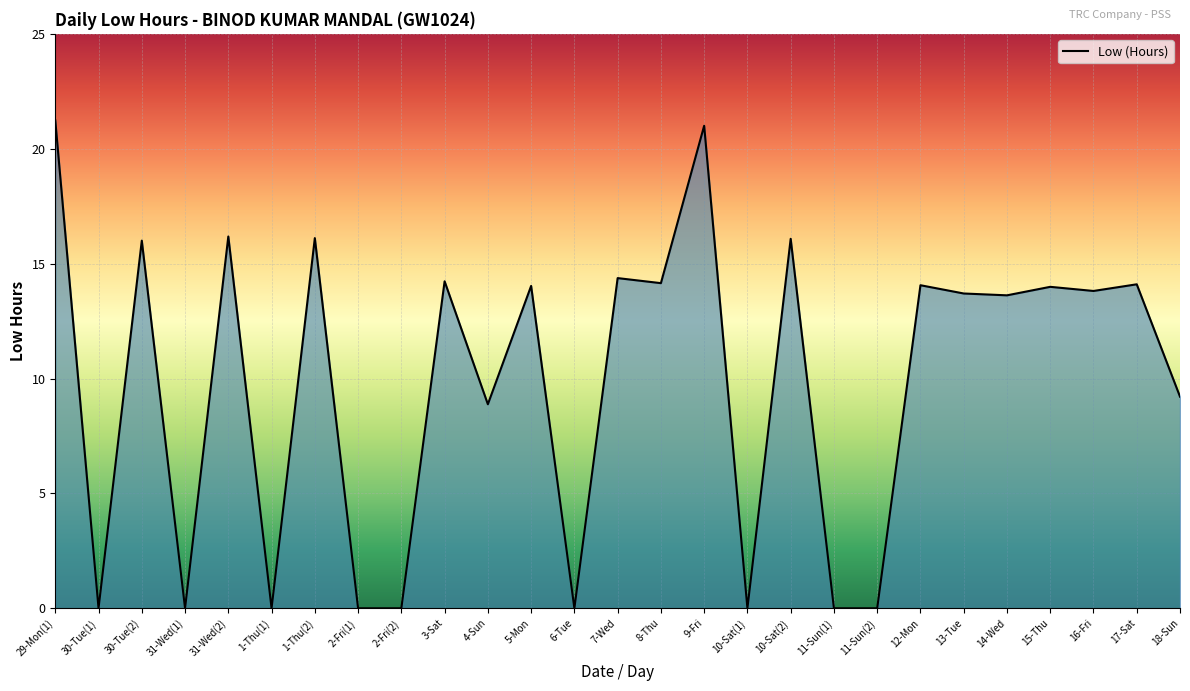

What position from the right is 1-Thu(2)?

21